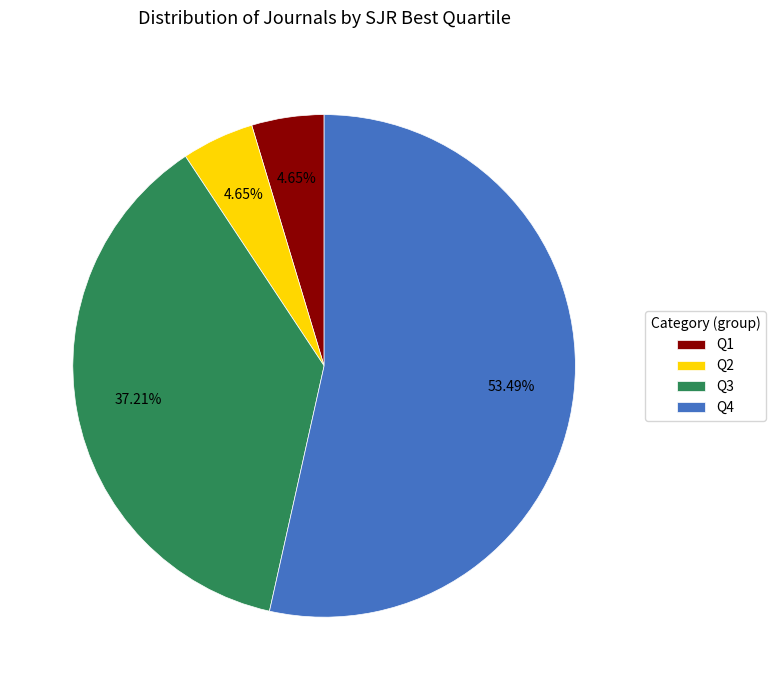

To the nearest percent, what percentage of the pie is Q2?

5%